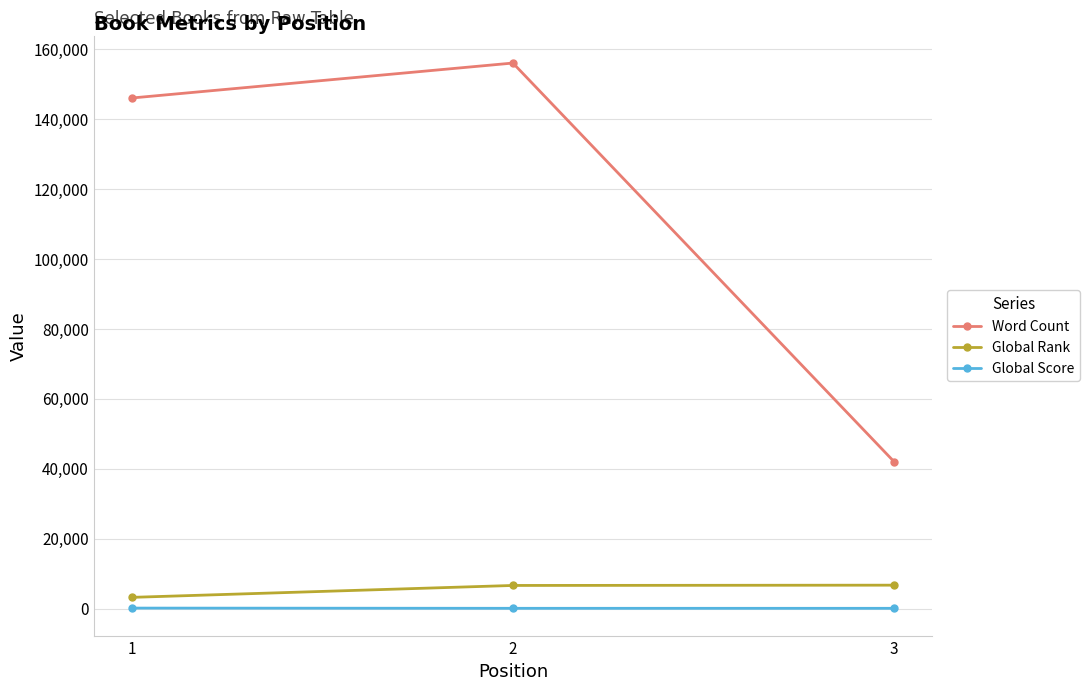

How many series are shown in this chart?

3